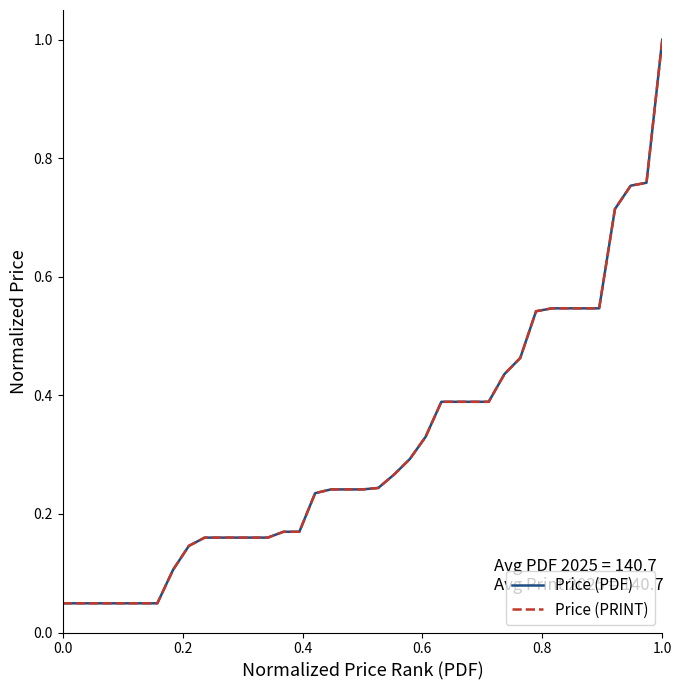

How many lines are shown in the chart?

2